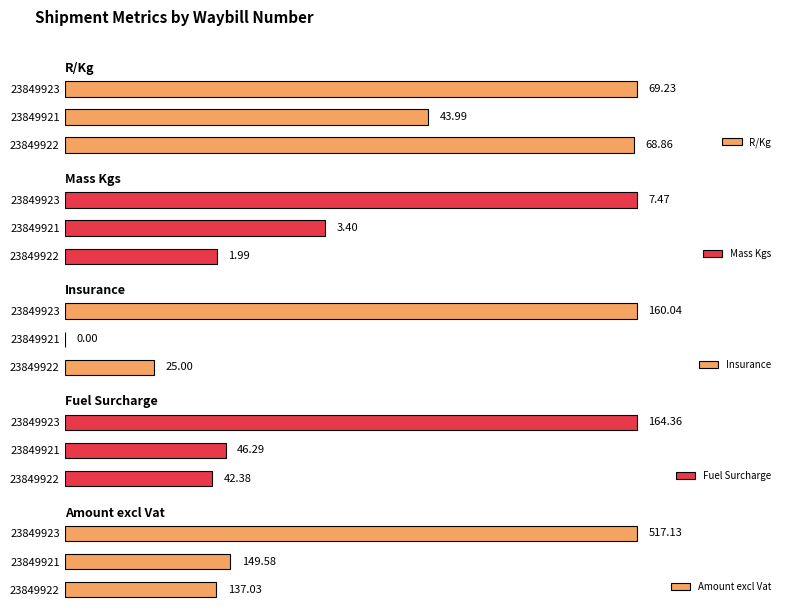

The Amount excl Vat series shows 84.5 at 23849922. True or false?

False